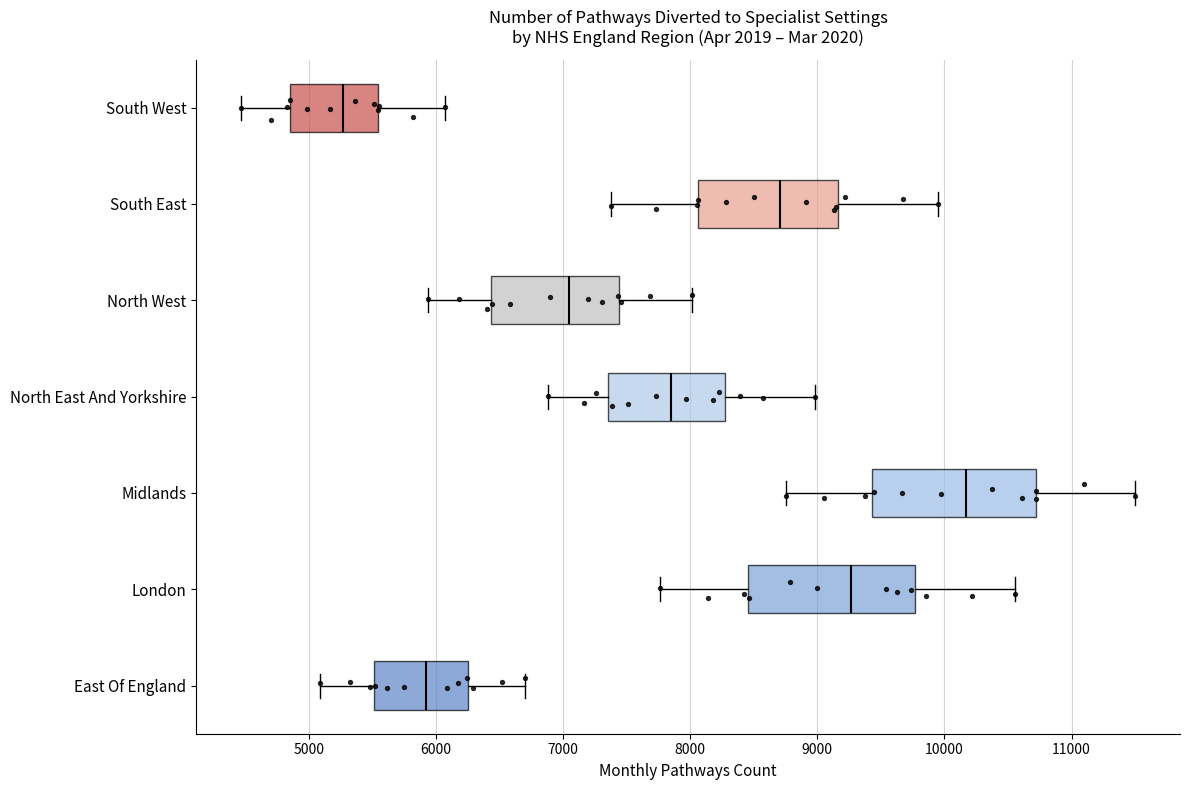

Which box has the furthest to the right median line?

Midlands